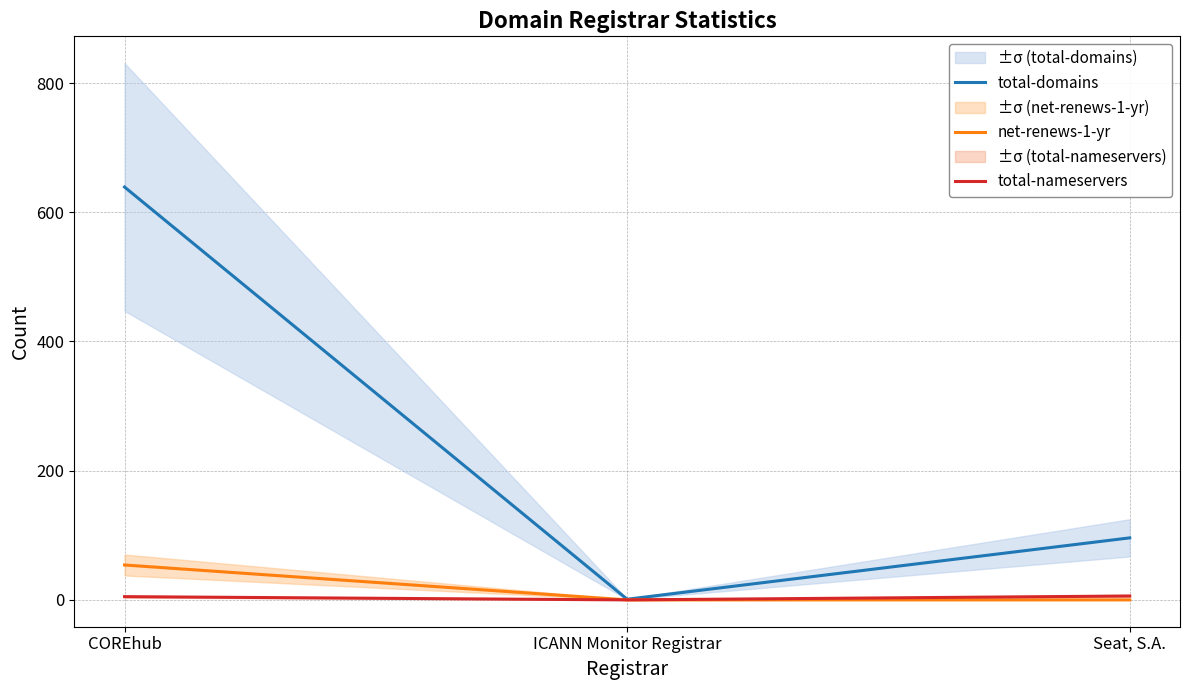

Count the net-renews-1-yr values in the range 0 to 54.

3